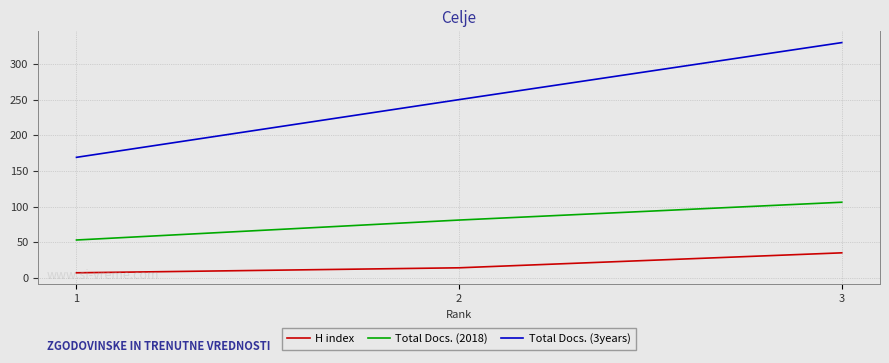

Which series changed the most between 2 and 3?

Total Docs. (3years)